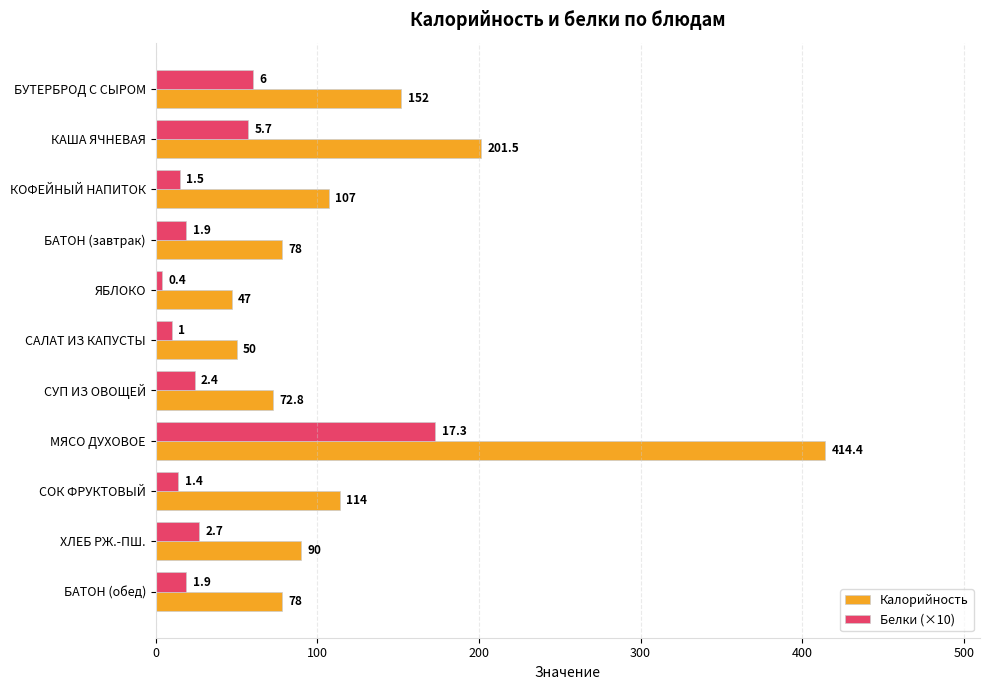

At СУП ИЗ ОВОЩЕЙ, list the series in order from largest to smallest.

Калорийность, Белки (×10)